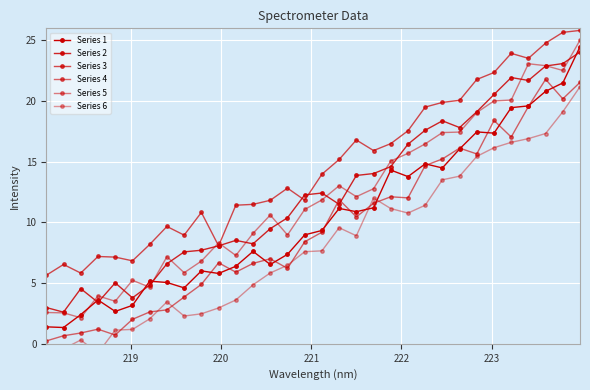

What is the difference between the maximum and minimum values in the Series 4 series?

21.6